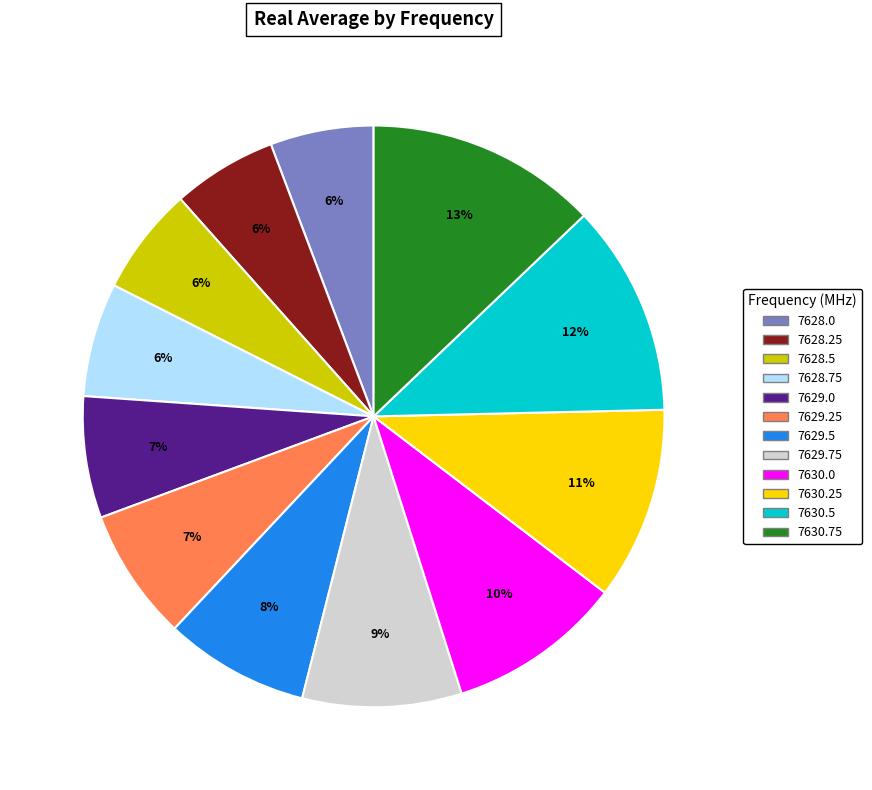

Is 7629.25 the majority of the pie?

No